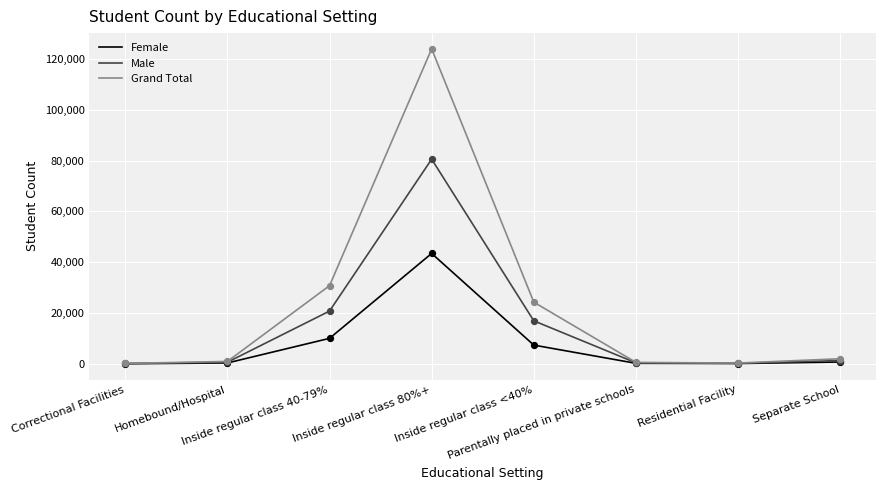

What is the total value across all series at Homebound/Hospital?

1834